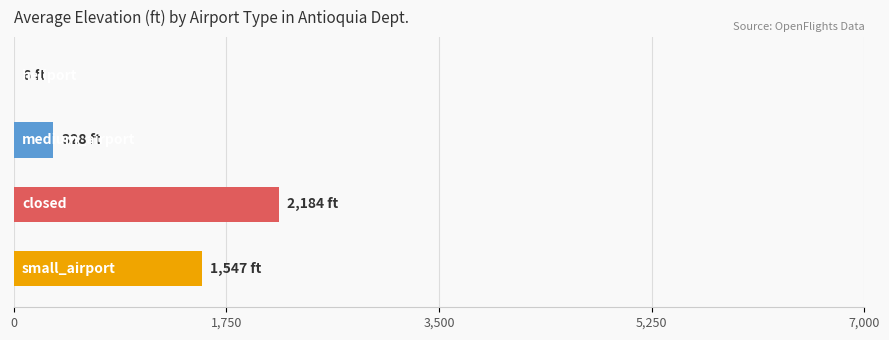

Is it true that the value at small_airport is 1547.4?

True